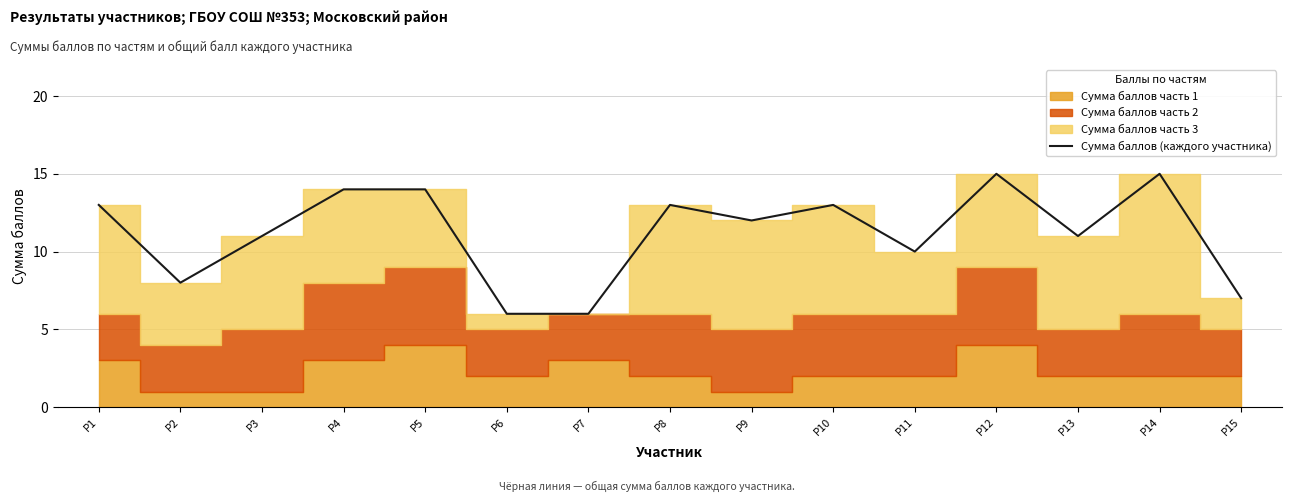

Does the chart display data point markers on the line(s)?

No